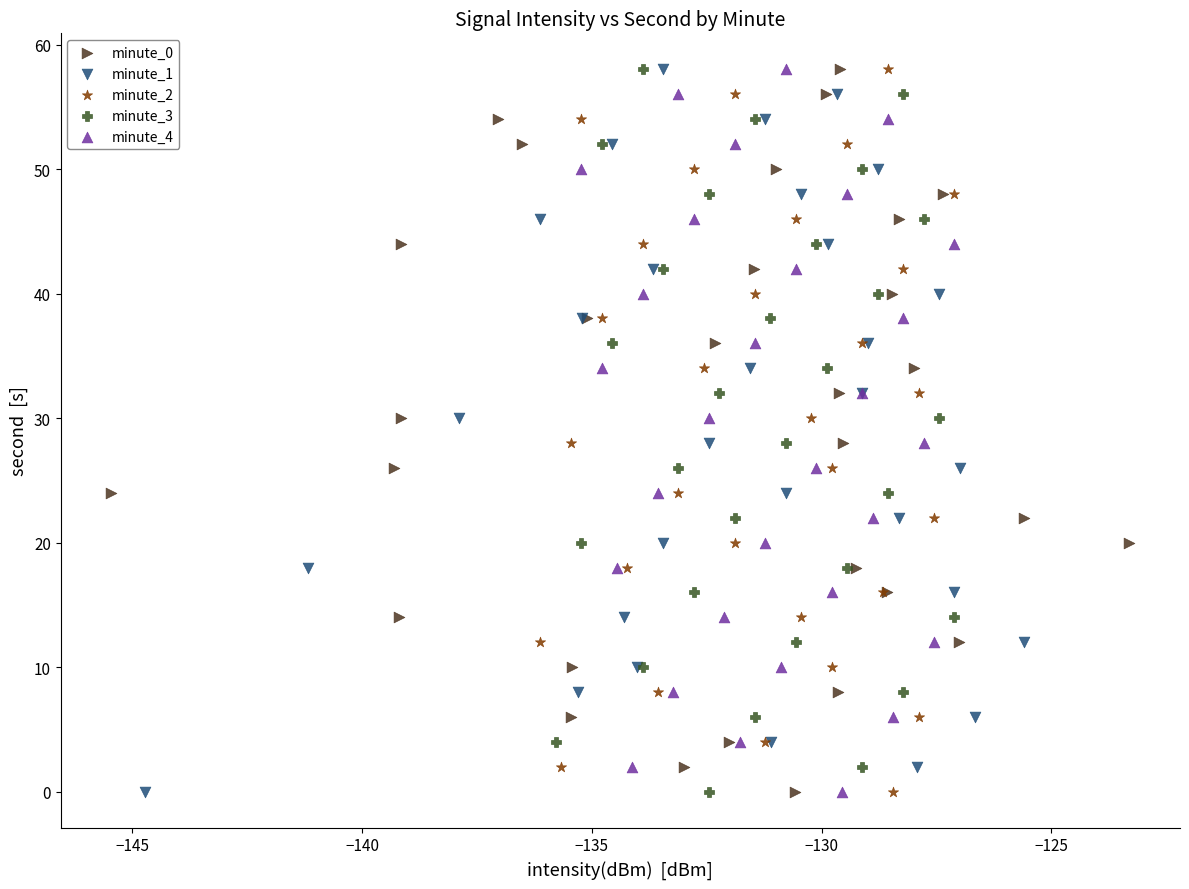

What are all the series names shown in the legend?

minute_0, minute_1, minute_2, minute_3, minute_4